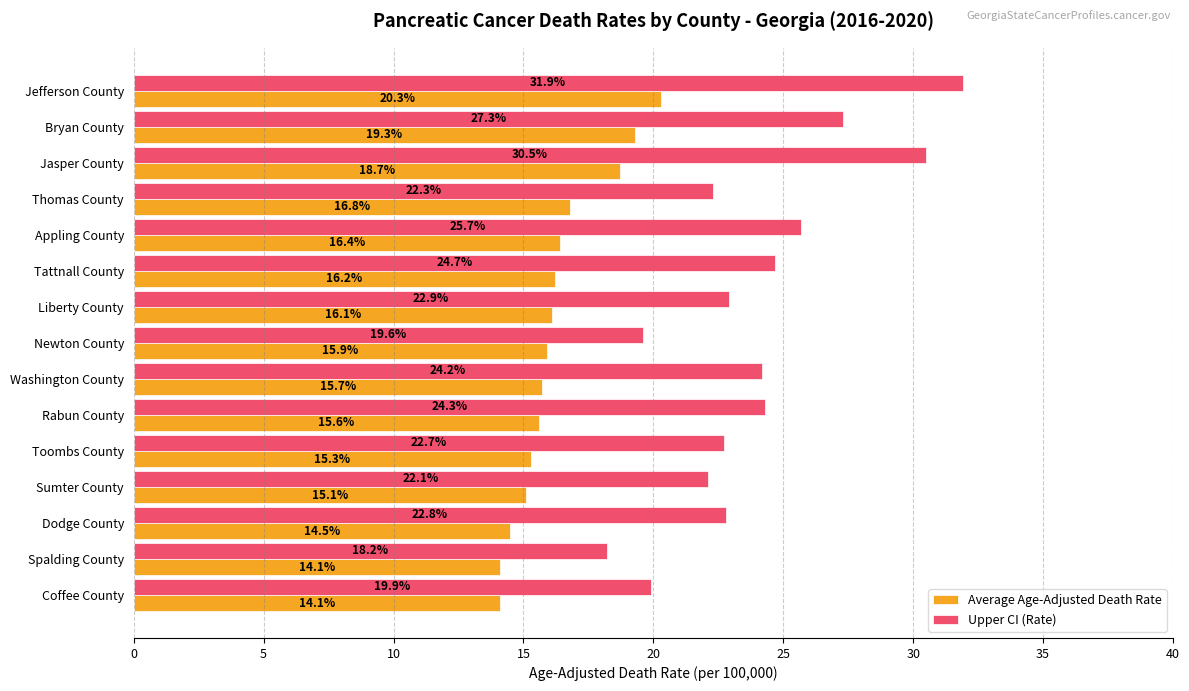

Which series changed the most between Liberty County and Spalding County?

Upper CI (Rate)